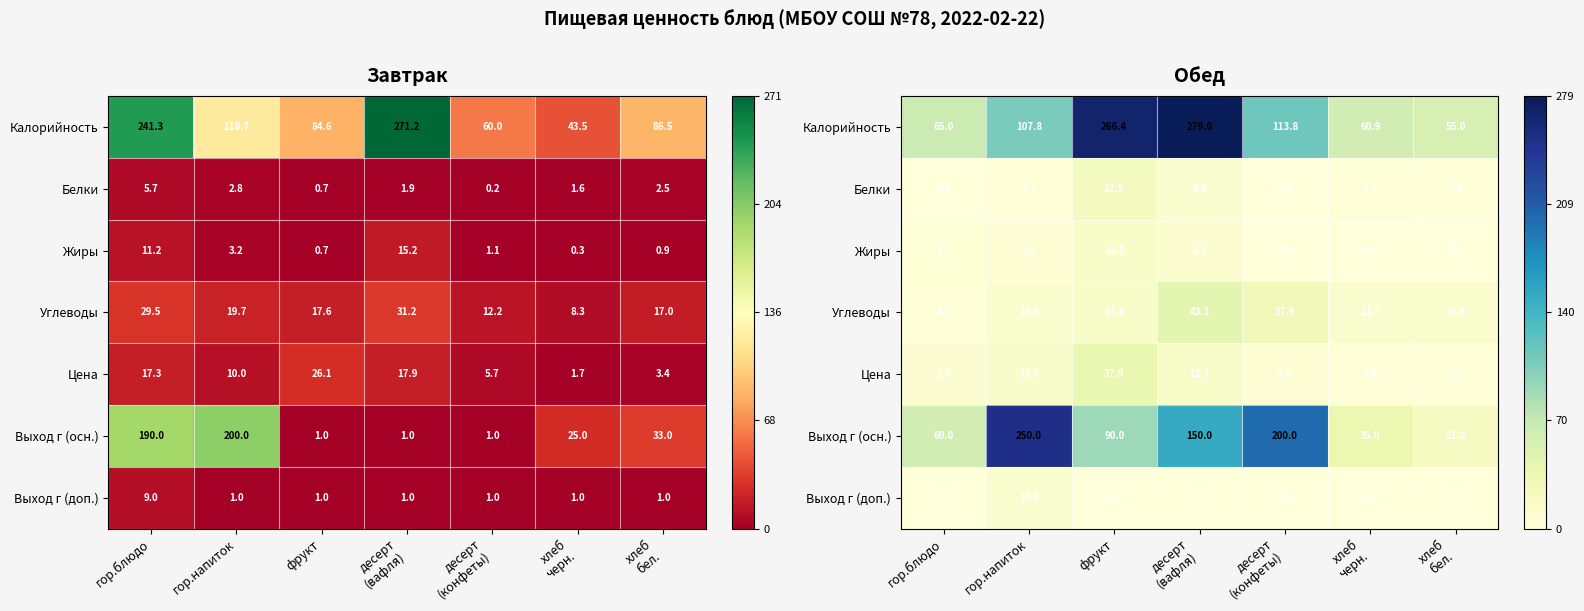

Which category has the lowest value across all series?

десерт
(конфеты)